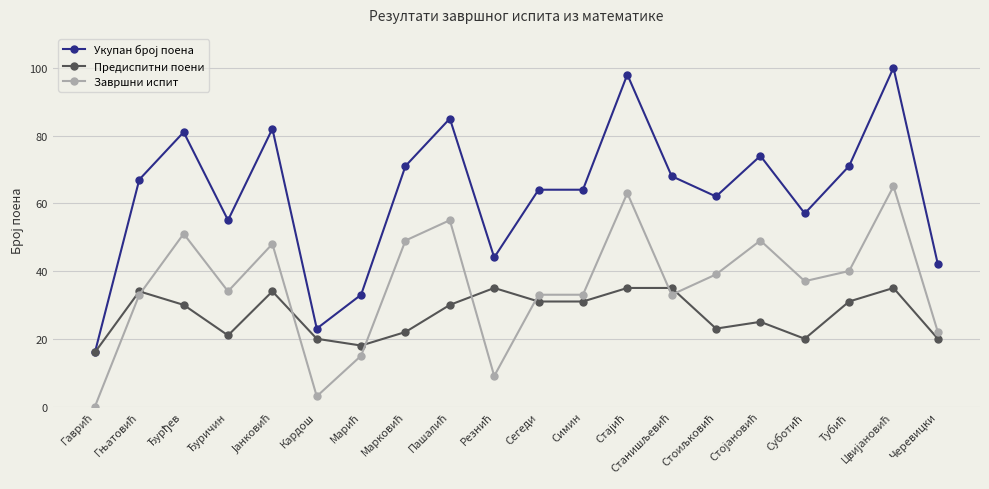

True or false: Предиспитни поени has more than 2 interior local peaks.

True